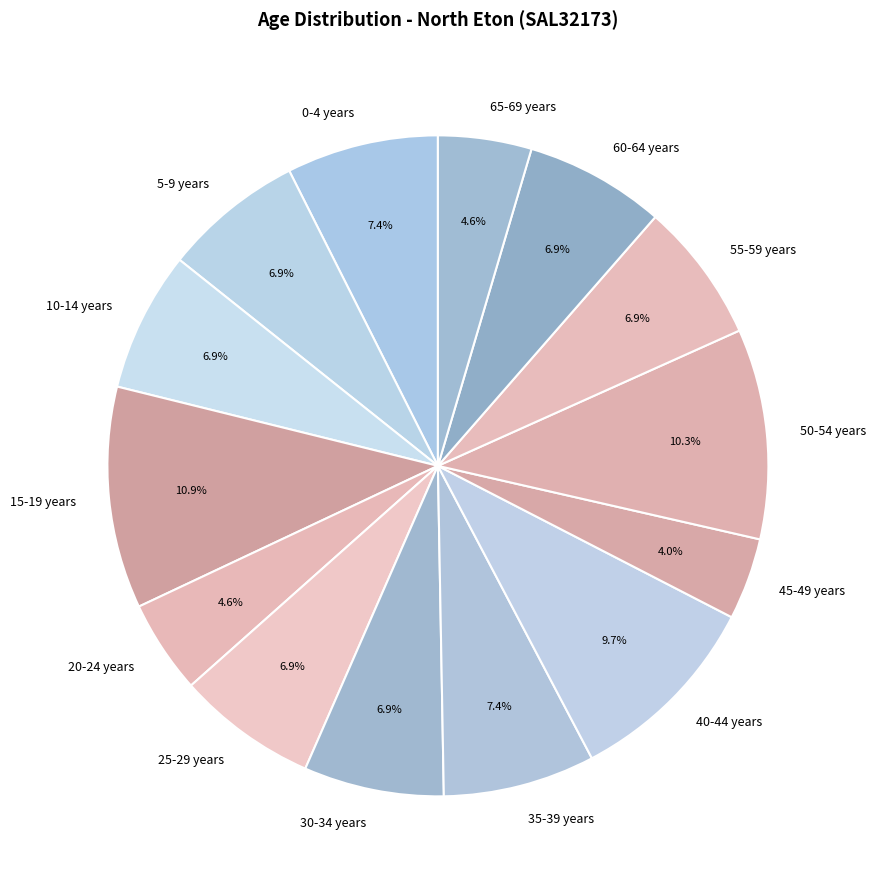

Count the number of slices in the pie.

14